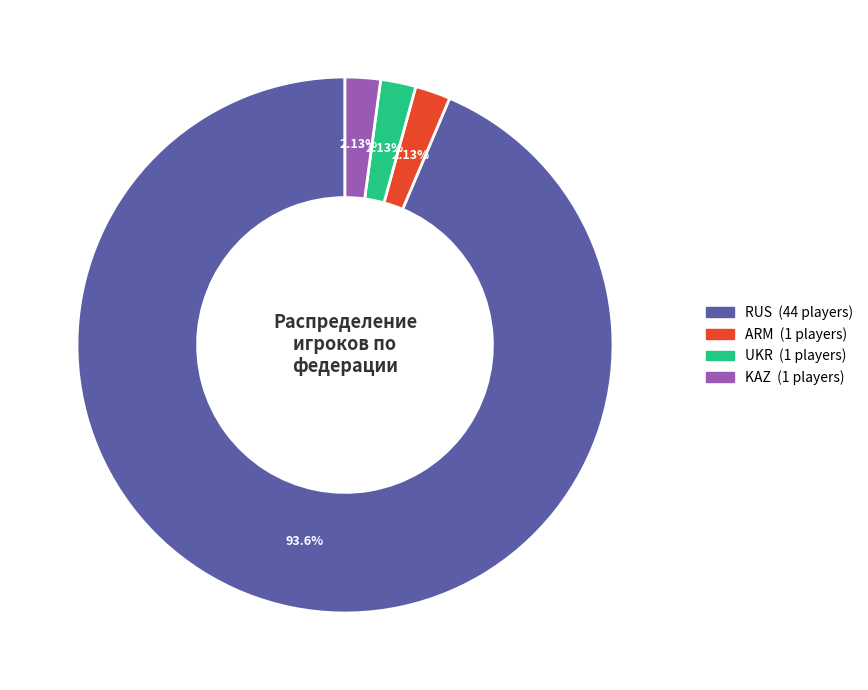

Is the sum of UKR and ARM greater than half?

No